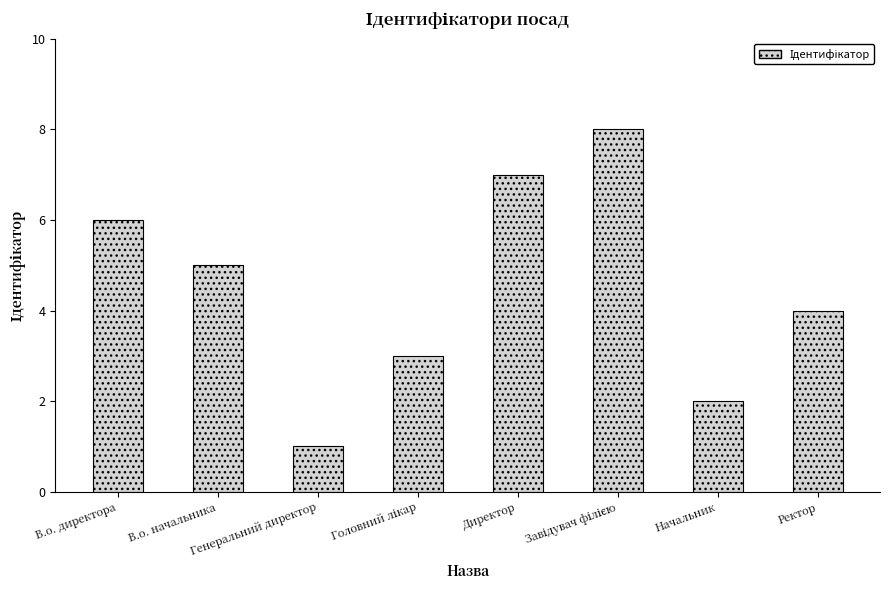

What is the minimum value shown in the chart?

1